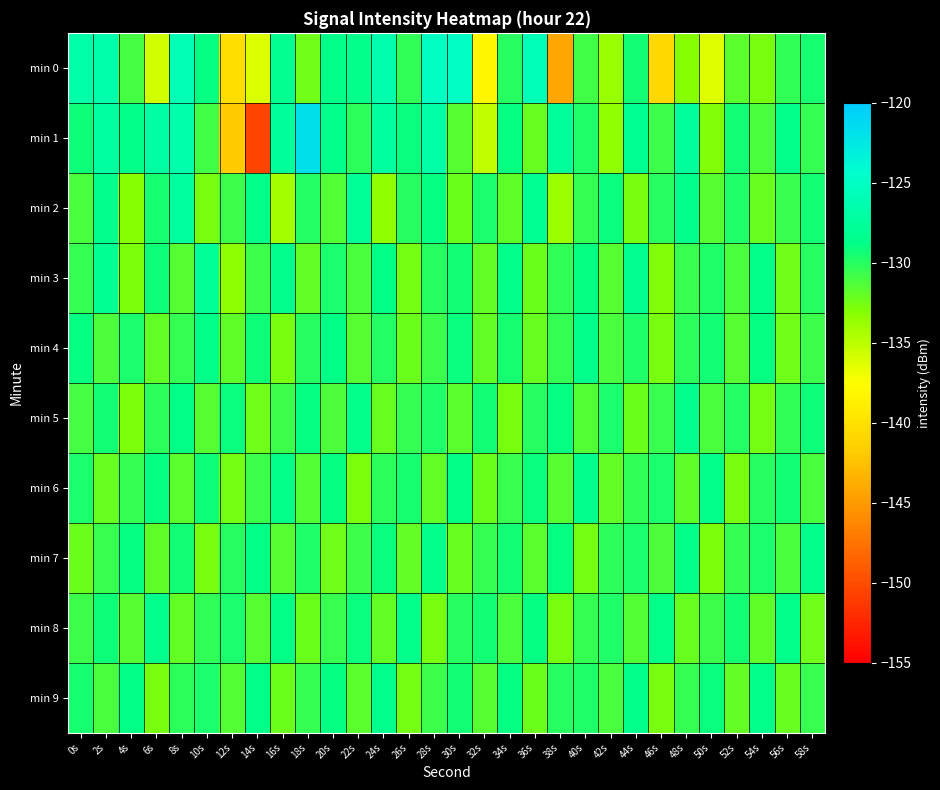

Reading right to left, list all the values displayed in this chart.

min 0: 58s=-129.5	56s=-130.3	54s=-132.7	52s=-131.7	50s=-136.4	48s=-133.1	46s=-140.7	44s=-129.4	42s=-133.7	40s=-130.8	38s=-144.3	36s=-125.8	34s=-130.0	32s=-138.3	30s=-124.8	28s=-125.1	26s=-130.4	24s=-126.4	22s=-128.5	20s=-128.7	18s=-132.4	16s=-128.3	14s=-136.1	12s=-140.3	10s=-128.9	8s=-125.9	6s=-135.8	4s=-131.0	2s=-126.5	0s=-126.7
min 1: 58s=-130.4	56s=-128.6	54s=-131.1	52s=-129.3	50s=-132.9	48s=-127.4	46s=-130.7	44s=-128.2	42s=-133.4	40s=-129.8	38s=-127.6	36s=-132.1	34s=-128.9	32s=-135.2	30s=-131.5	28s=-126.8	26s=-129.1	24s=-127.3	22s=-130.2	20s=-128.5	18s=-121.8	16s=-127.6	14s=-150.5	12s=-141.8	10s=-130.9	8s=-126.4	6s=-127.1	4s=-128.6	2s=-127.2	0s=-129.2
min 2: 58s=-129.3	56s=-130.6	54s=-132.1	52s=-129.8	50s=-131.6	48s=-128.5	46s=-130.0	44s=-132.7	42s=-129.1	40s=-130.4	38s=-133.9	36s=-128.2	34s=-131.8	32s=-129.6	30s=-132.3	28s=-128.9	26s=-130.1	24s=-133.5	22s=-127.8	20s=-131.4	18s=-129.9	16s=-134.2	14s=-128.7	12s=-130.8	10s=-132.6	8s=-127.3	6s=-129.5	4s=-133.1	2s=-128.4	0s=-131.2
min 3: 58s=-130.1	56s=-132.4	54s=-128.7	52s=-131.1	50s=-129.8	48s=-130.6	46s=-132.9	44s=-128.3	42s=-131.5	40s=-129.0	38s=-130.3	36s=-132.2	34s=-128.6	32s=-131.9	30s=-129.4	28s=-130.0	26s=-132.5	24s=-128.8	22s=-131.2	20s=-129.7	18s=-132.0	16s=-128.4	14s=-130.7	12s=-133.3	10s=-127.9	8s=-131.6	6s=-129.2	4s=-132.8	2s=-128.1	0s=-130.5
min 4: 58s=-130.8	56s=-132.4	54s=-129.0	52s=-131.6	50s=-129.3	48s=-130.2	46s=-132.7	44s=-129.8	42s=-131.2	40s=-128.6	38s=-130.5	36s=-132.1	34s=-129.5	32s=-131.9	30s=-129.1	28s=-130.7	26s=-132.3	24s=-129.9	22s=-131.5	20s=-128.8	18s=-130.1	16s=-132.6	14s=-129.2	12s=-131.8	10s=-128.7	8s=-130.4	6s=-132.0	4s=-129.6	2s=-131.3	0s=-128.9
min 5: 58s=-129.2	56s=-130.3	54s=-132.5	52s=-129.9	50s=-131.1	48s=-128.4	46s=-130.6	44s=-132.2	42s=-129.7	40s=-131.4	38s=-128.9	36s=-130.1	34s=-132.6	32s=-129.3	30s=-131.7	28s=-129.8	26s=-130.5	24s=-132.1	22s=-128.6	20s=-131.3	18s=-129.0	16s=-130.7	14s=-132.4	12s=-129.1	10s=-131.6	8s=-128.8	6s=-130.2	4s=-132.8	2s=-129.4	0s=-131.0
min 6: 58s=-131.2	56s=-129.4	54s=-130.1	52s=-132.6	50s=-128.6	48s=-131.8	46s=-129.7	44s=-130.3	42s=-132.0	40s=-128.4	38s=-131.5	36s=-129.1	34s=-130.6	32s=-132.3	30s=-128.8	28s=-131.9	26s=-129.5	24s=-130.2	22s=-132.8	20s=-129.0	18s=-131.4	16s=-128.7	14s=-130.8	12s=-132.5	10s=-129.2	8s=-131.7	6s=-128.9	4s=-130.5	2s=-132.1	0s=-129.6
min 7: 58s=-128.5	56s=-131.1	54s=-129.6	52s=-130.4	50s=-132.8	48s=-128.7	46s=-131.3	44s=-129.7	42s=-130.2	40s=-132.5	38s=-128.9	36s=-131.7	34s=-129.4	32s=-130.5	30s=-132.1	28s=-128.6	26s=-131.9	24s=-129.1	22s=-130.7	20s=-132.4	18s=-129.8	16s=-131.5	14s=-128.8	12s=-130.1	10s=-132.7	8s=-129.3	6s=-131.8	4s=-129.0	2s=-130.6	0s=-132.2
min 8: 58s=-132.4	56s=-128.6	54s=-131.8	52s=-129.3	50s=-130.7	48s=-132.1	46s=-128.7	44s=-131.4	42s=-129.8	40s=-130.5	38s=-132.6	36s=-128.9	34s=-131.2	32s=-129.4	30s=-130.1	28s=-132.7	26s=-128.5	24s=-131.9	22s=-129.1	20s=-130.6	18s=-132.3	16s=-128.8	14s=-131.5	12s=-129.7	10s=-130.3	8s=-132.0	6s=-128.4	4s=-131.6	2s=-129.2	0s=-130.8
min 9: 58s=-130.6	56s=-132.1	54s=-128.5	52s=-131.9	50s=-129.1	48s=-130.4	46s=-132.7	44s=-128.6	42s=-131.2	40s=-129.8	38s=-130.1	36s=-132.3	34s=-128.9	32s=-131.6	30s=-129.3	28s=-130.8	26s=-132.5	24s=-128.4	22s=-131.7	20s=-129.0	18s=-130.5	16s=-132.2	14s=-128.7	12s=-131.4	10s=-129.6	8s=-130.2	6s=-132.6	4s=-128.8	2s=-131.1	0s=-129.5